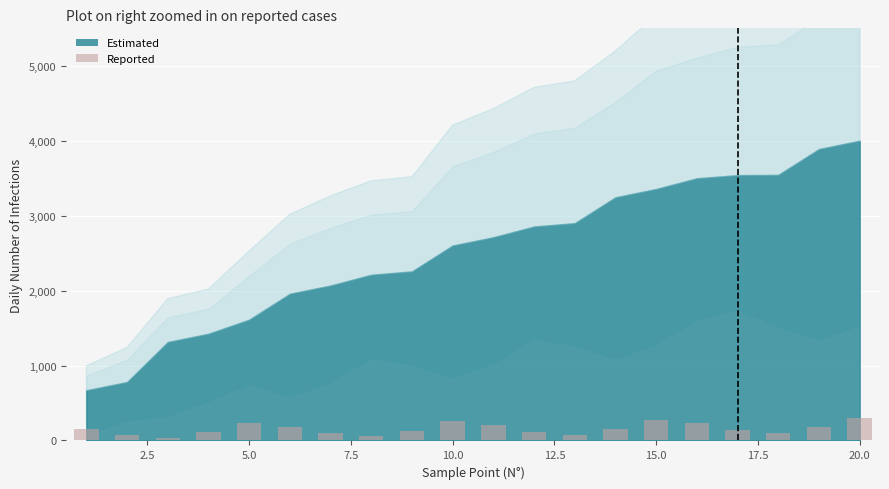

What is the value of the 19th bar from the left?

179.7